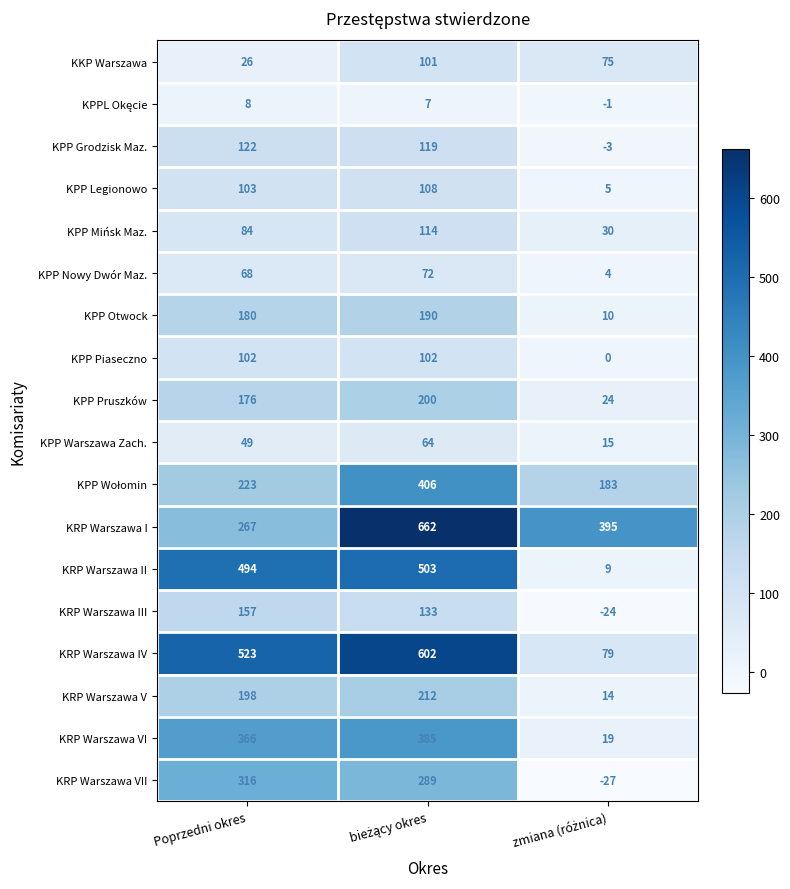

What is the sum of all KPP Pruszków values?

400